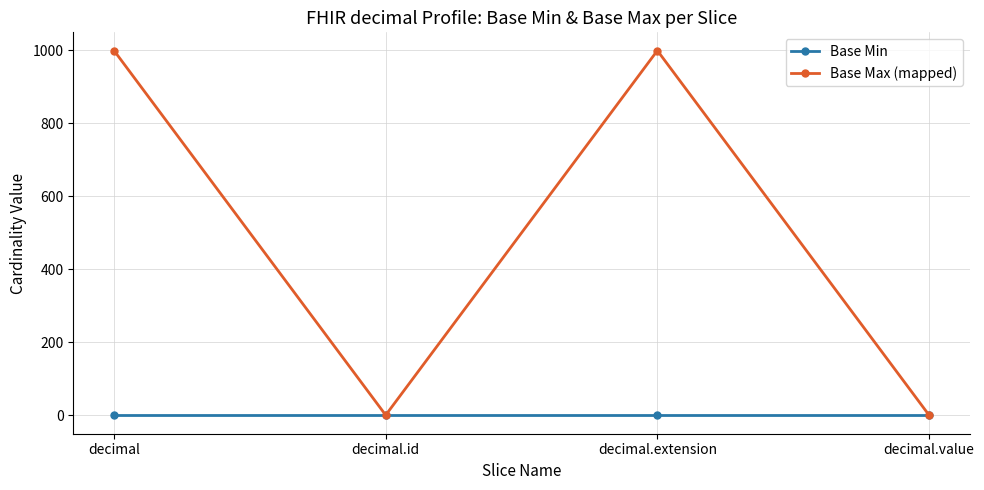

List the series in order of their peak value, lowest first.

Base Min, Base Max (mapped)